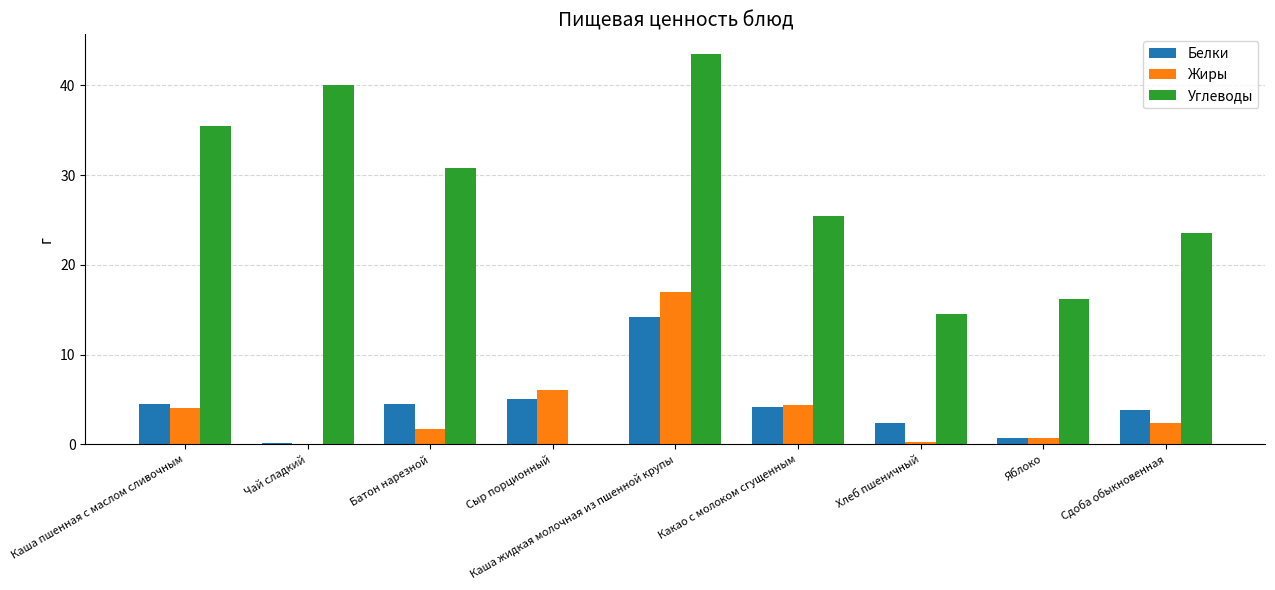

What is the maximum value for Углеводы?

43.5